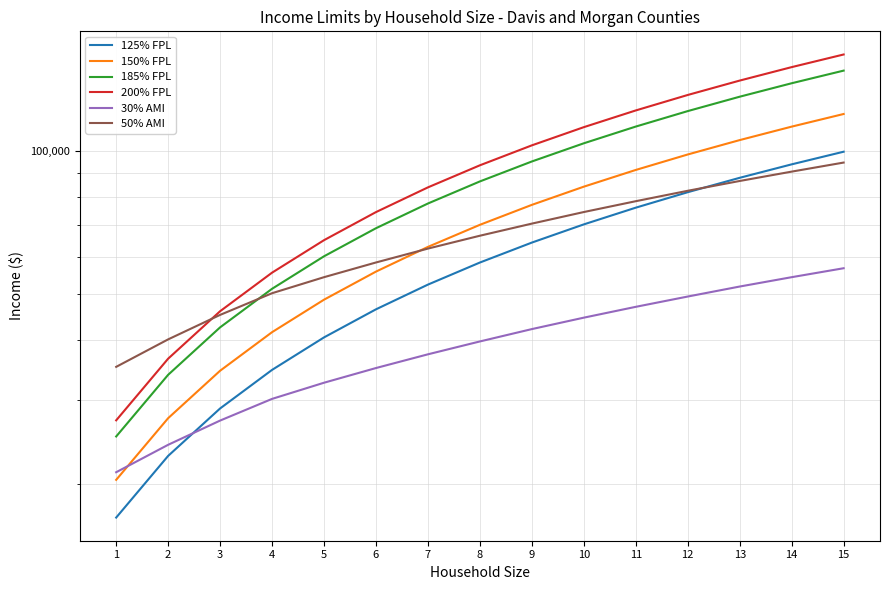

Where is 200% FPL nearest to the value 93260?

8